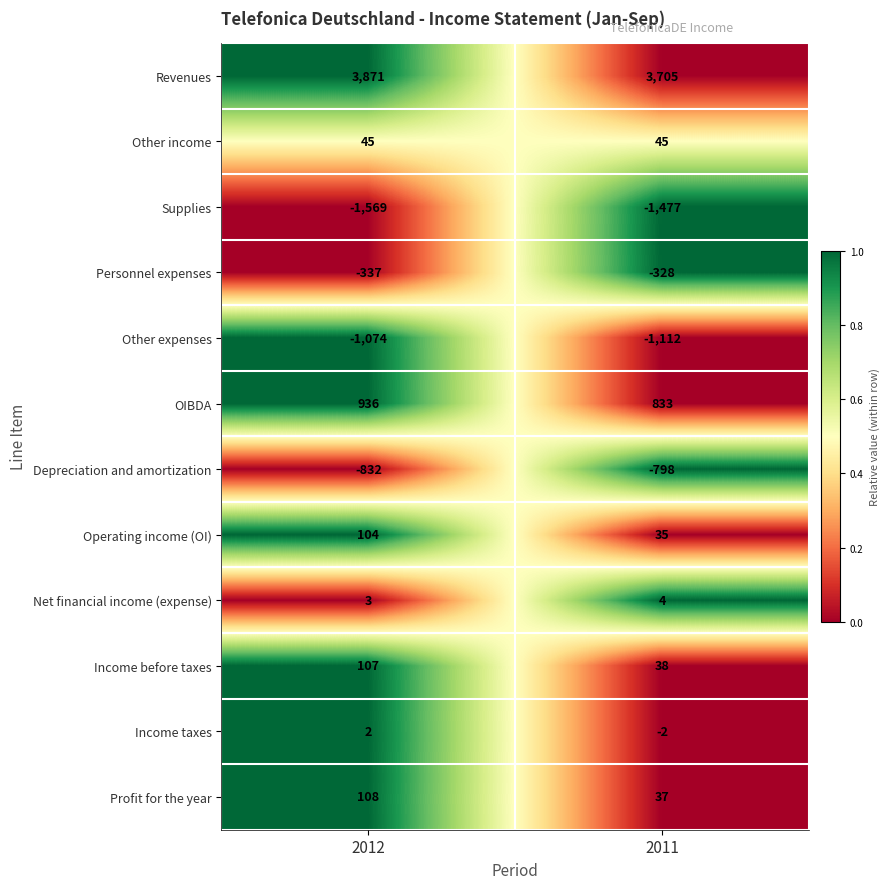

Reading left to right, extract all data points from this chart.

Revenues: 2012=3871	2011=3705
Other income: 2012=45	2011=45
Supplies: 2012=-1569	2011=-1477
Personnel expenses: 2012=-337	2011=-328
Other expenses: 2012=-1074	2011=-1112
OIBDA: 2012=936	2011=833
Depreciation and amortization: 2012=-832	2011=-798
Operating income (OI): 2012=104	2011=35
Net financial income (expense): 2012=3	2011=4
Income before taxes: 2012=107	2011=38
Income taxes: 2012=2	2011=-2
Profit for the year: 2012=108	2011=37